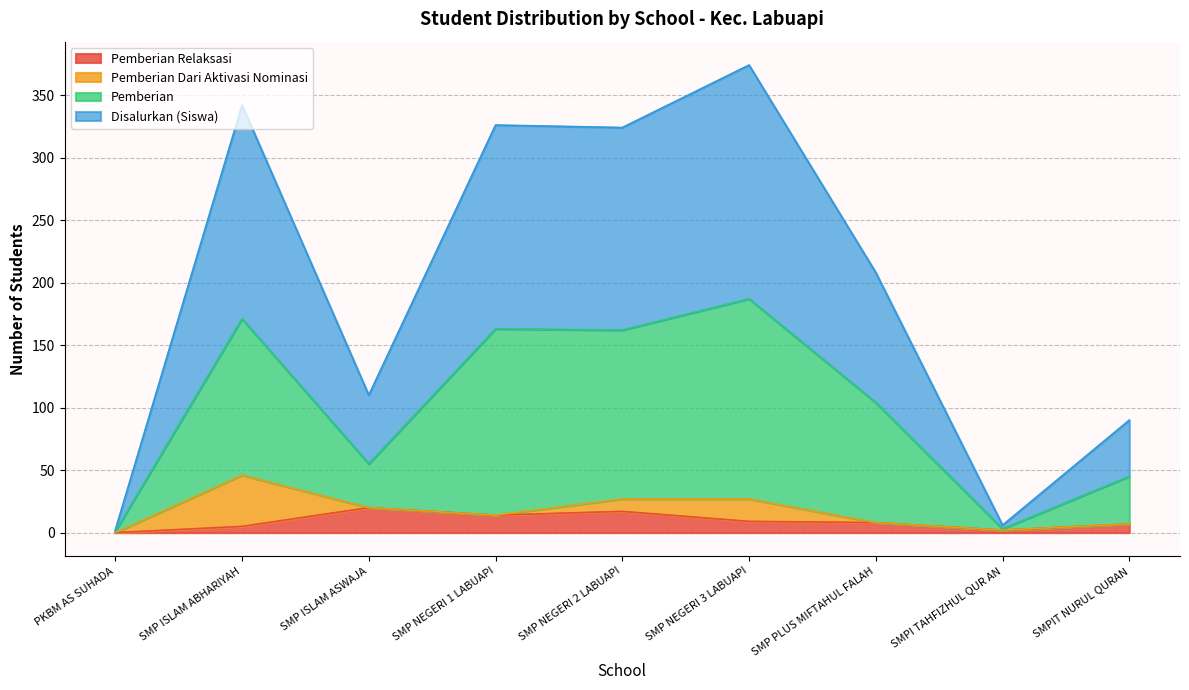

True or false: Pemberian Relaksasi and Disalurkan (Siswa) cross at least once.

False